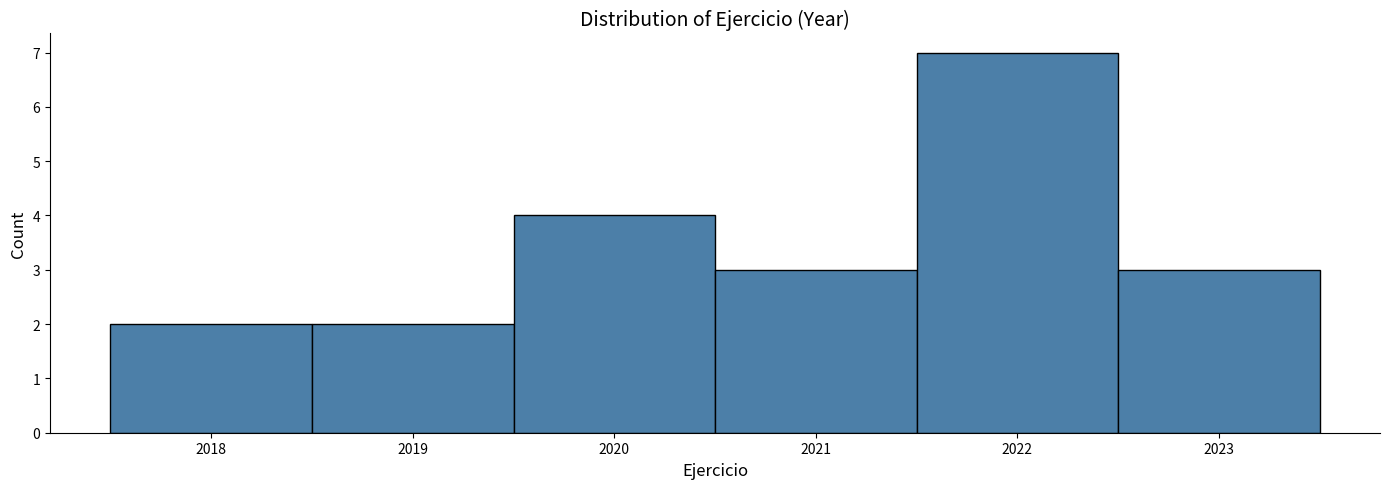

Over which range of the x-axis is the bar tallest?

2021.5 to 2022.5